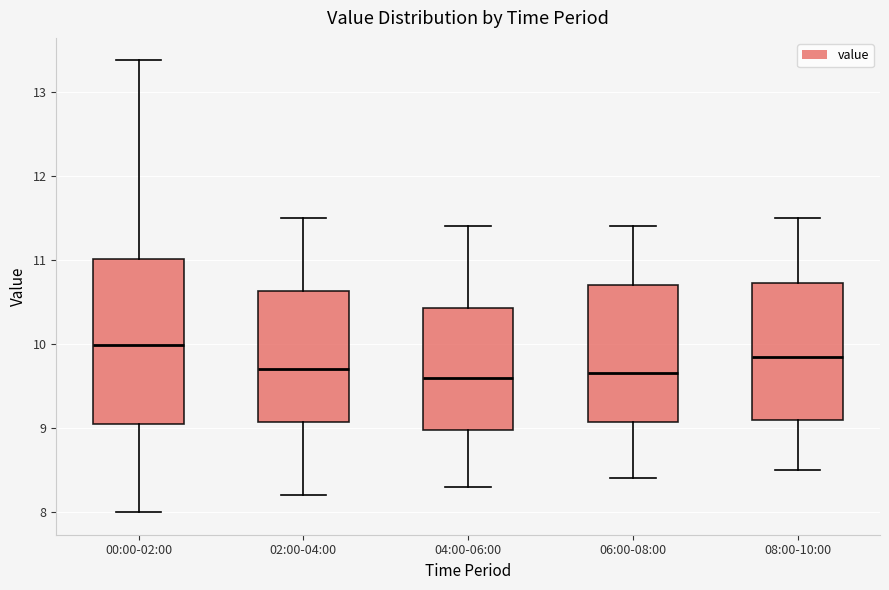

Which box's median line is the highest?

00:00-02:00